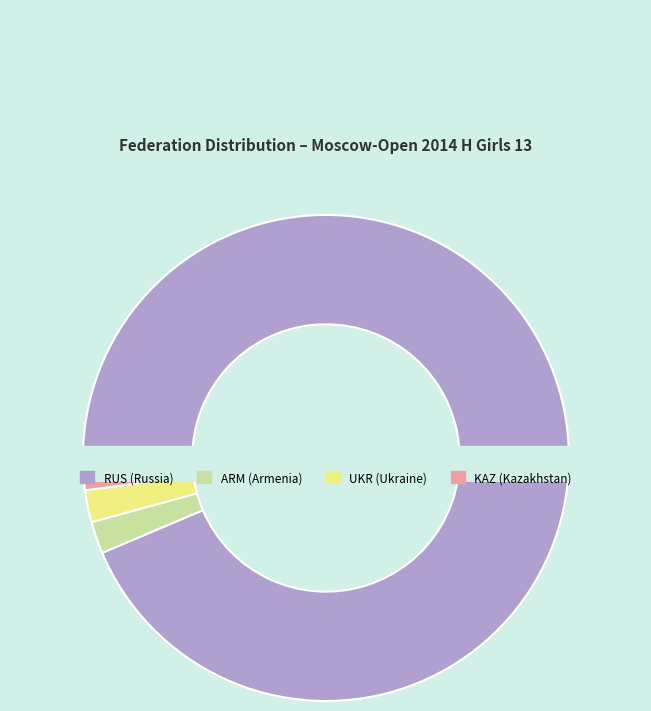

To the nearest percent, what portion does UKR represent?

2%